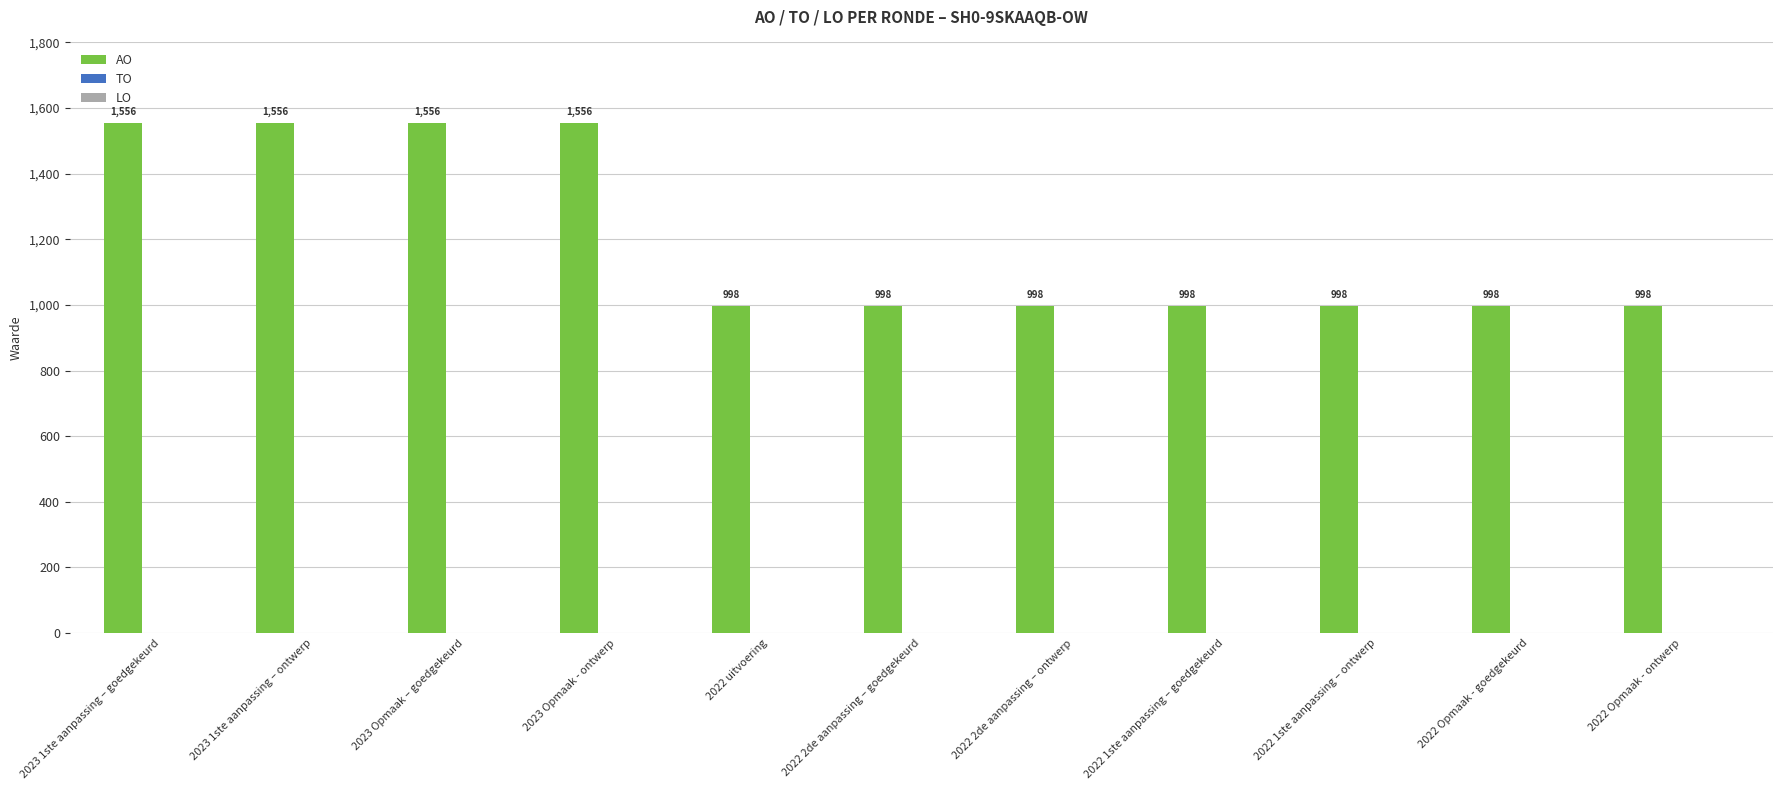

Reading left to right, extract all data points from this chart.

1556	1556	1556	1556	998	998	998	998	998	998	998